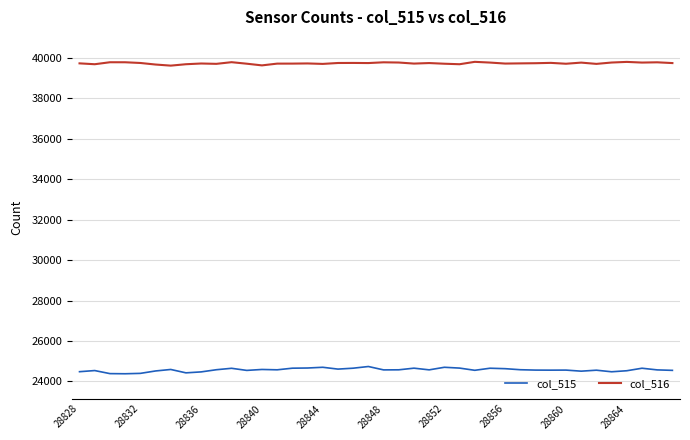

Rank the series by their maximum value, from highest to lowest.

col_516, col_515